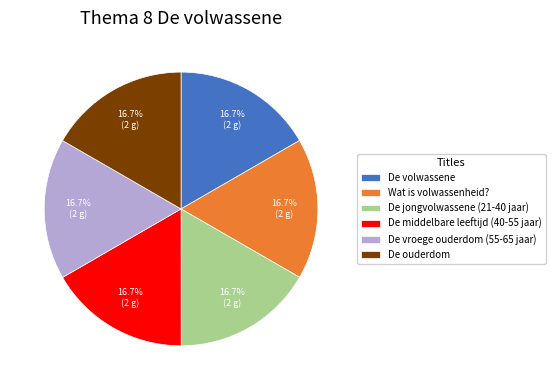

Is there any slice that represents more than half of the pie?

No